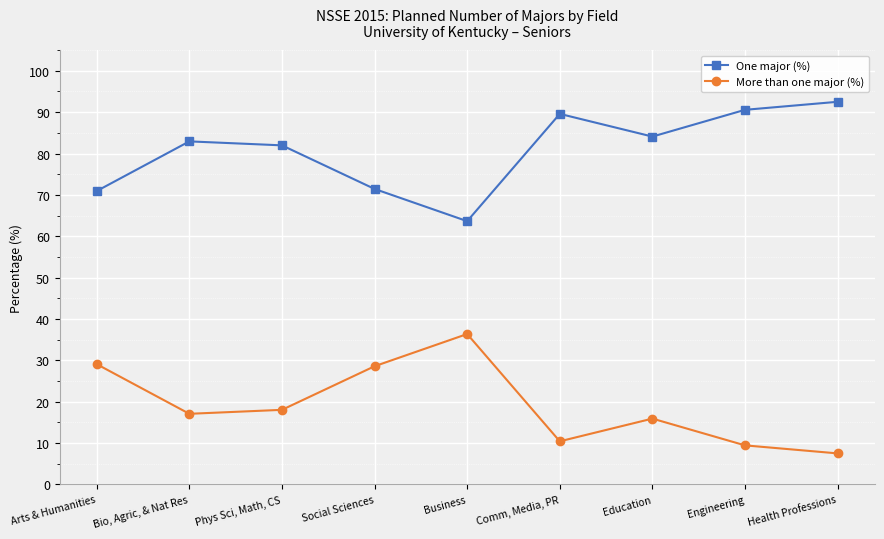

Reading left to right, what are all the values shown in this chart?

One major (%): 70.9	82.9	82.0	71.4	63.6	89.6	84.1	90.6	92.5
More than one major (%): 29.1	17.1	18.0	28.6	36.4	10.4	15.9	9.4	7.5